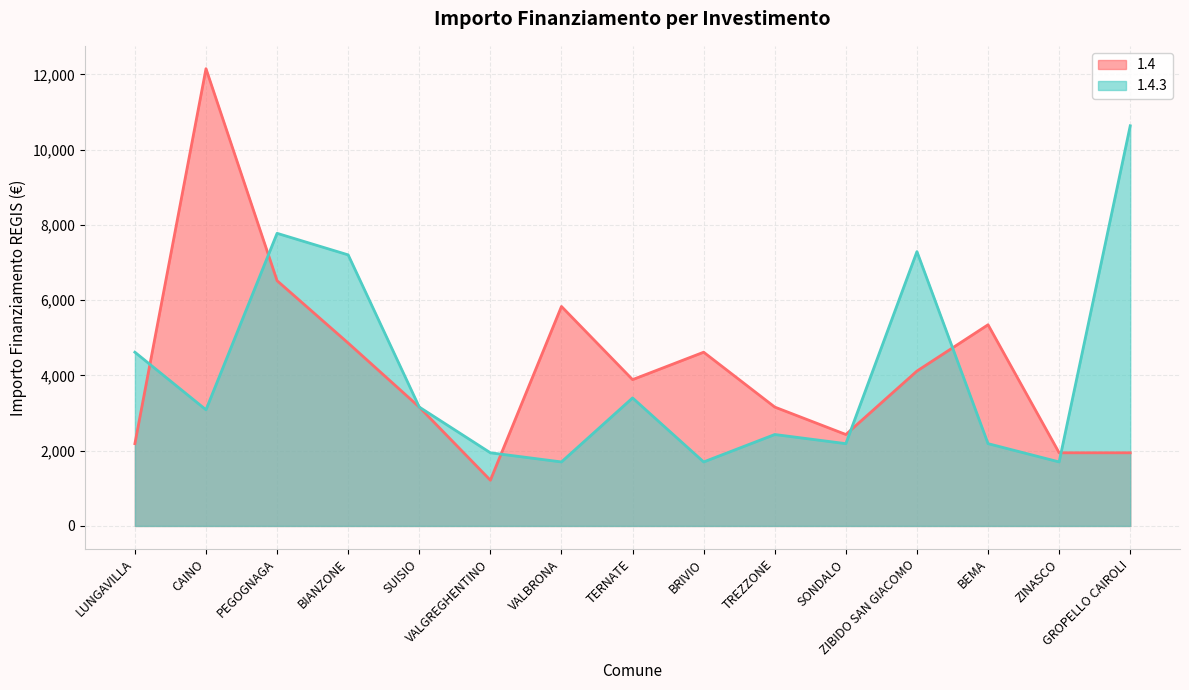

Which series has the largest range (max minus min)?

1.4 (line)